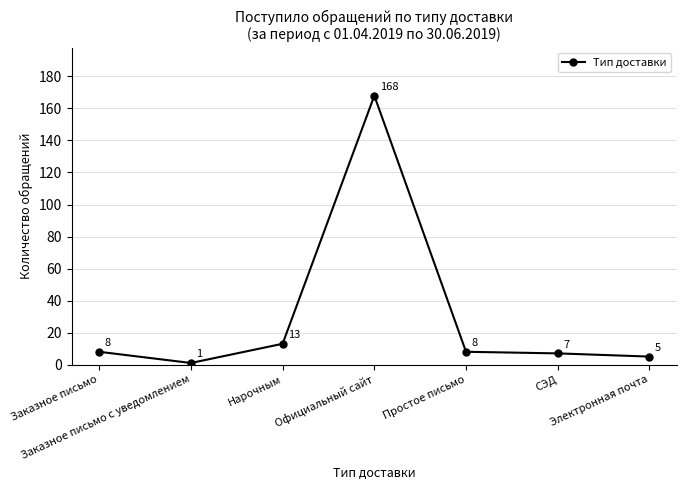

Between СЭД and Простое письмо, which is larger?

Простое письмо